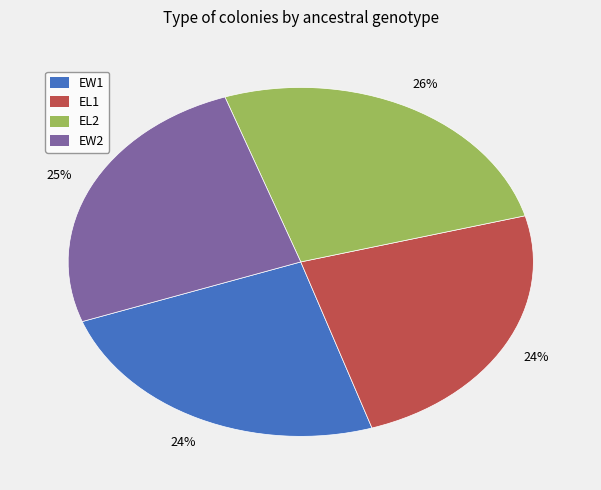

What percentage is the EL1 slice, to the nearest percent?

24%